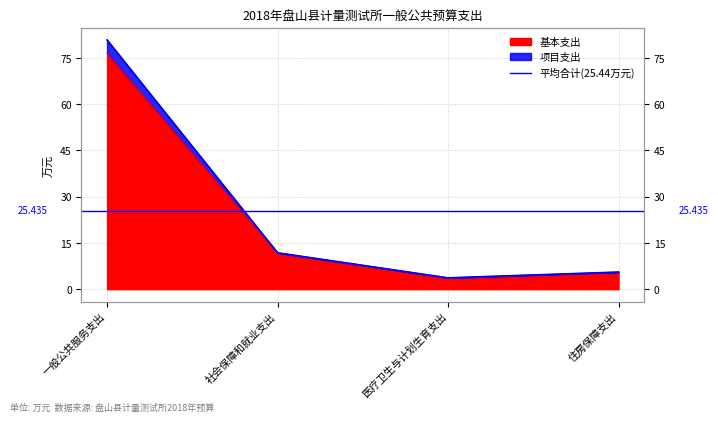

Where does the 基本支出 series first go above 11?

一般公共服务支出